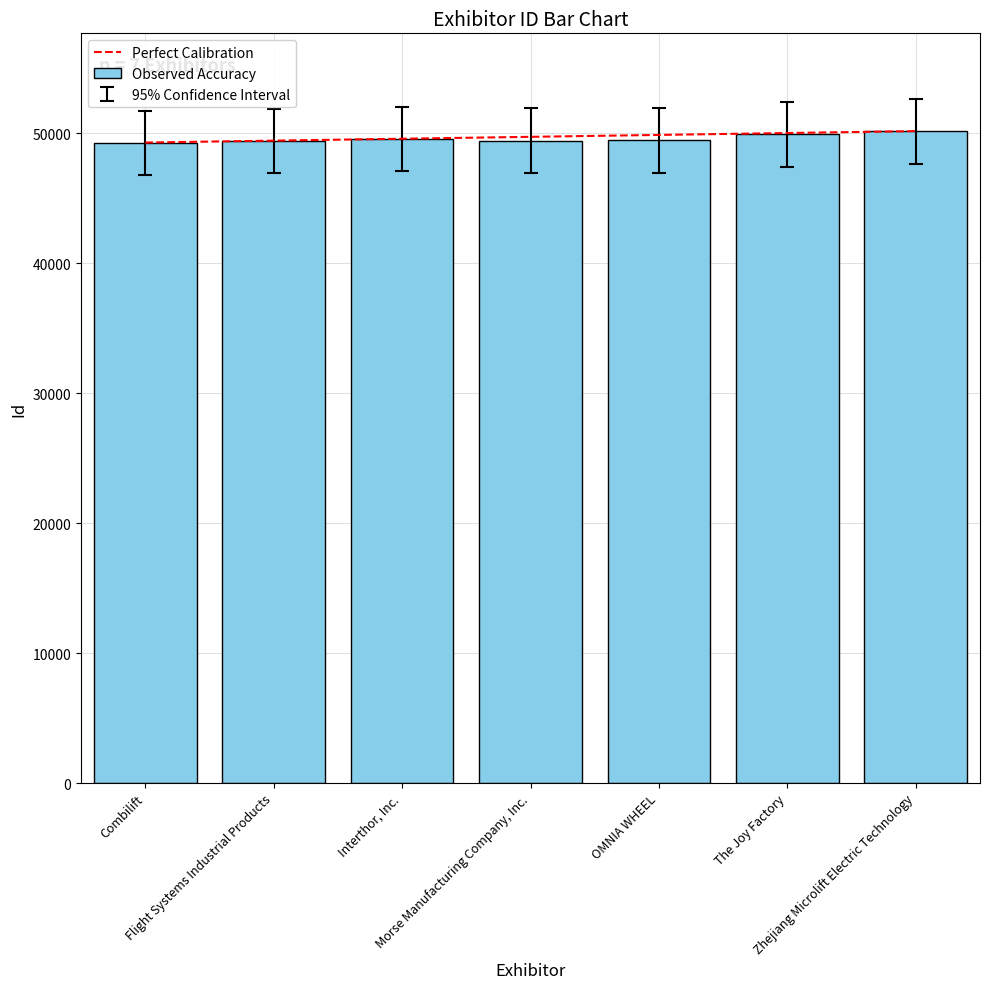

What is the greatest value displayed?

50171